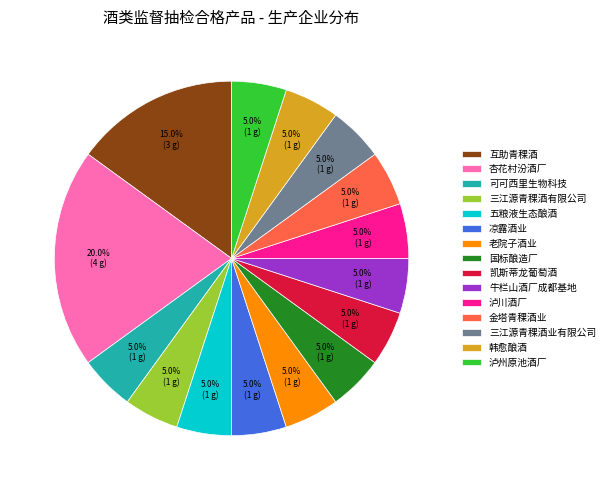

Which category has the biggest portion of the pie?

杏花村汾酒厂